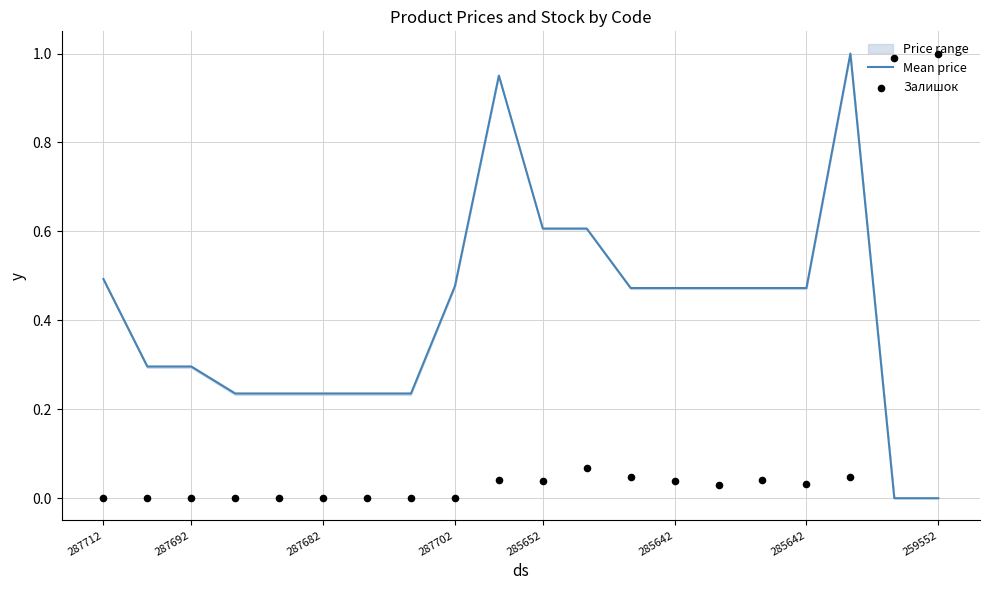

Which series contains the highest Y value?

Mean price